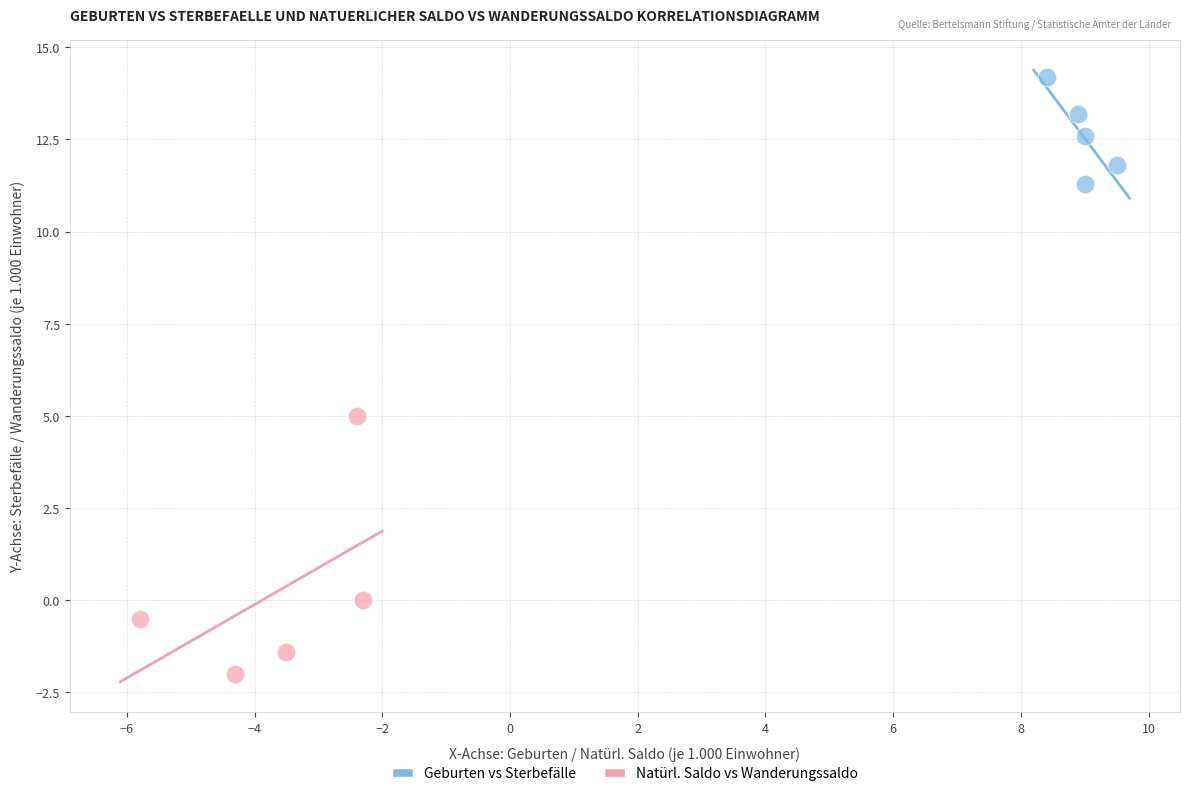

Which series contains the highest Y value?

Geburten vs Sterbefälle